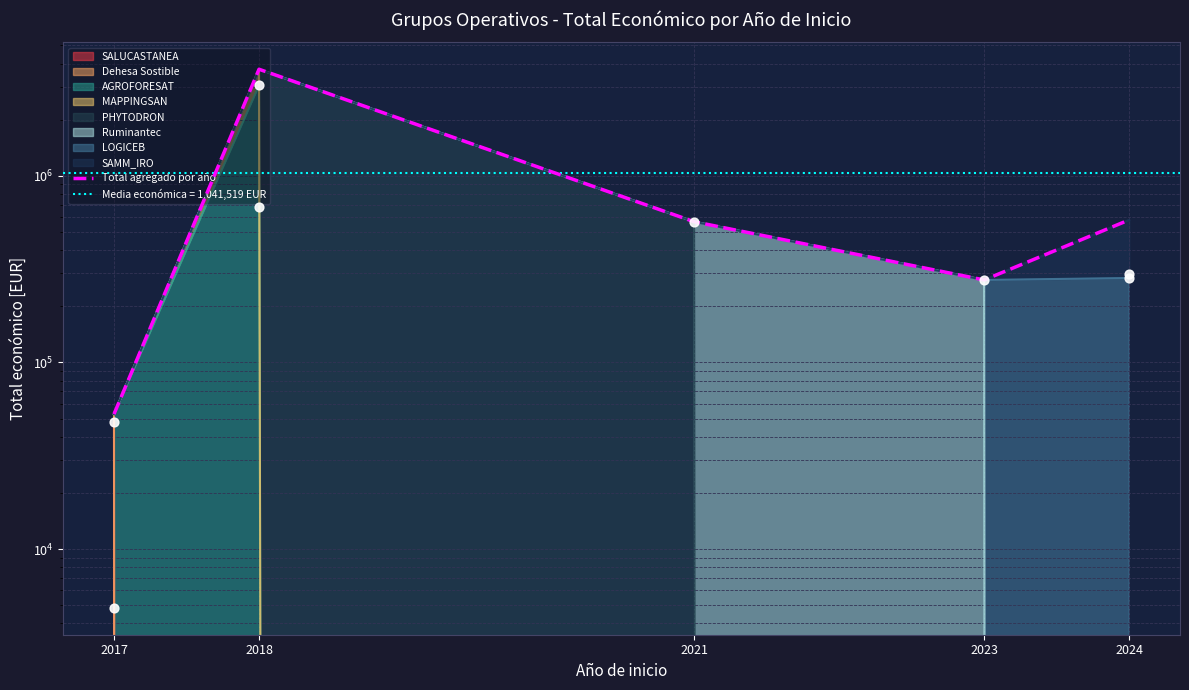

Approximately how many times larger is the value at 2021 compared to 2018?

0.2